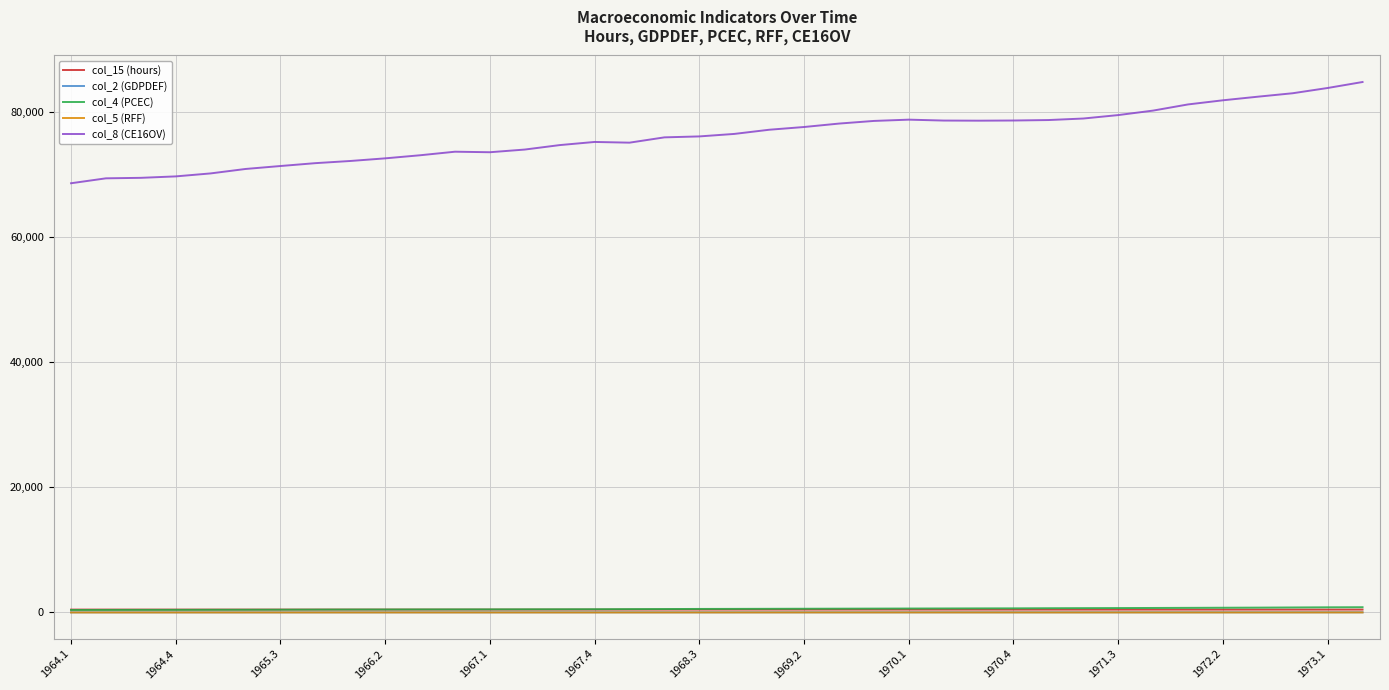

True or false: col_5 (RFF) and col_2 (GDPDEF) intersect in this chart.

False